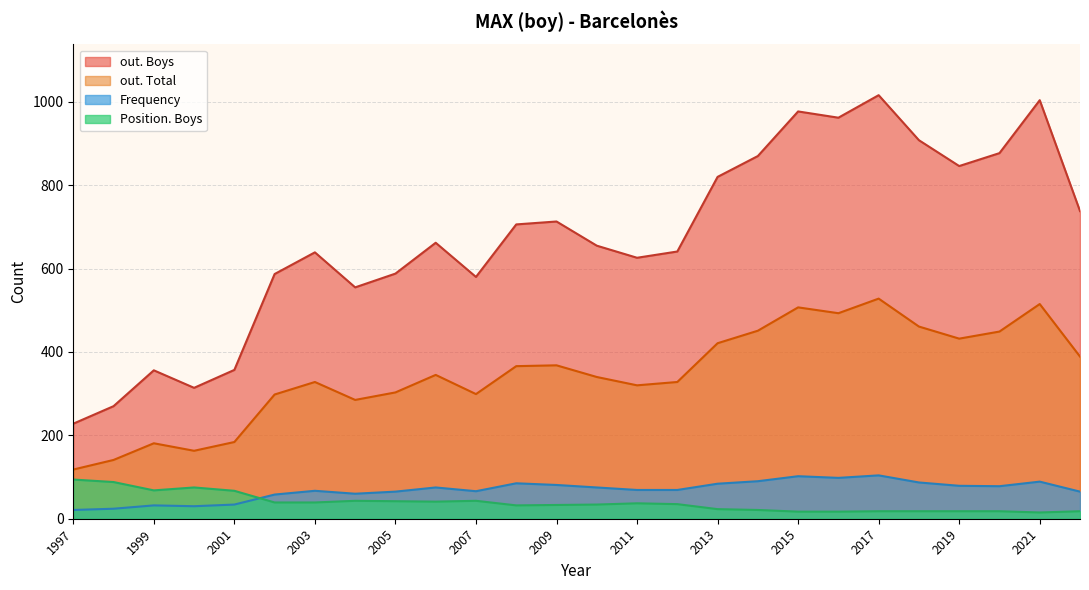

True or false: Position. Boys and out. Total cross at least once.

False